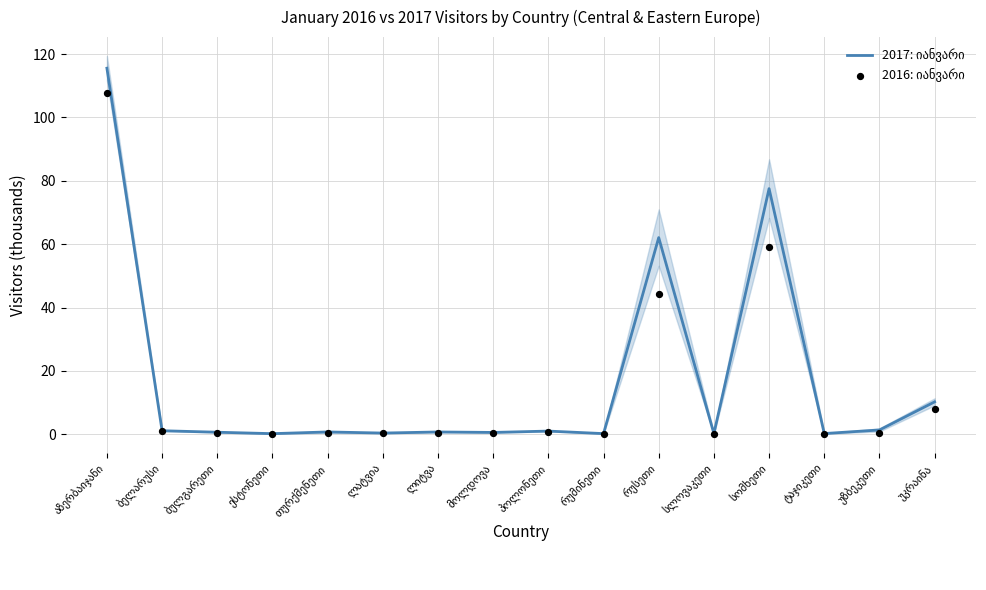

What are all the series names shown in the legend?

2017: იანვარი, 2016: იანვარი